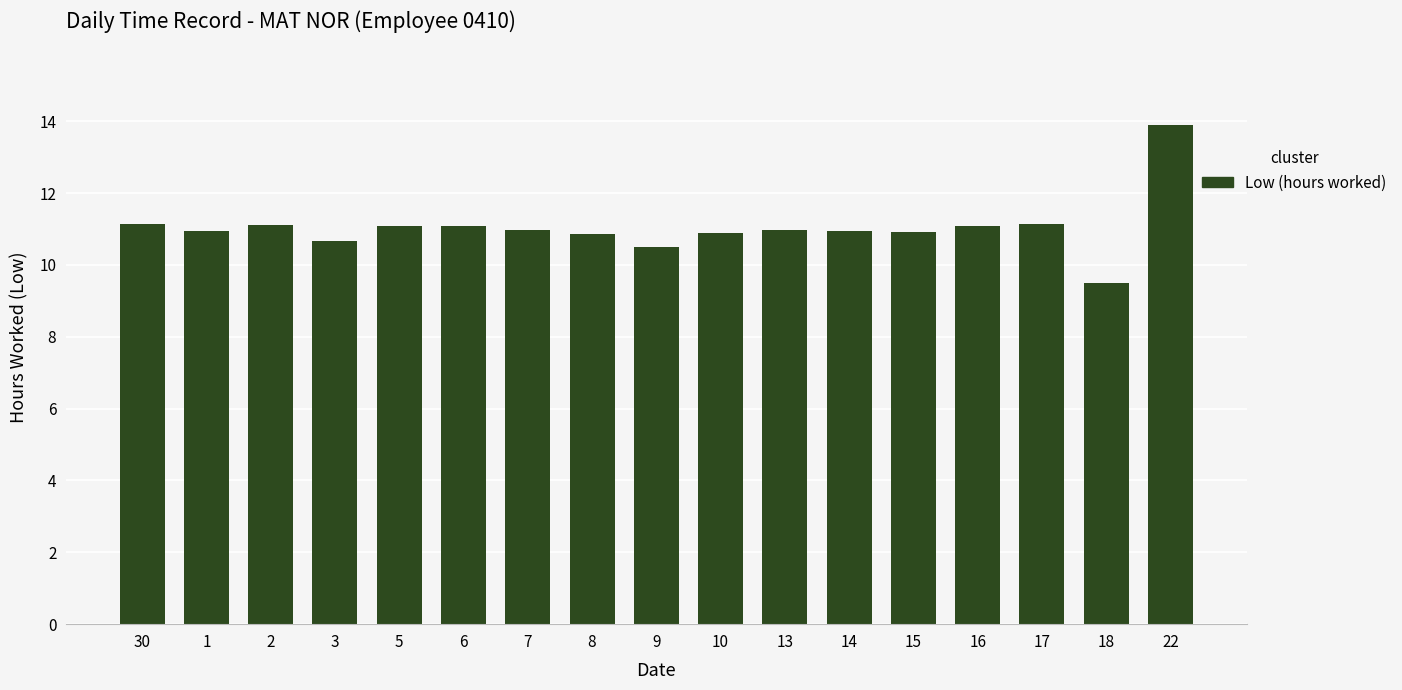

What is the ratio of the value at 18 to the value at 16?

0.9